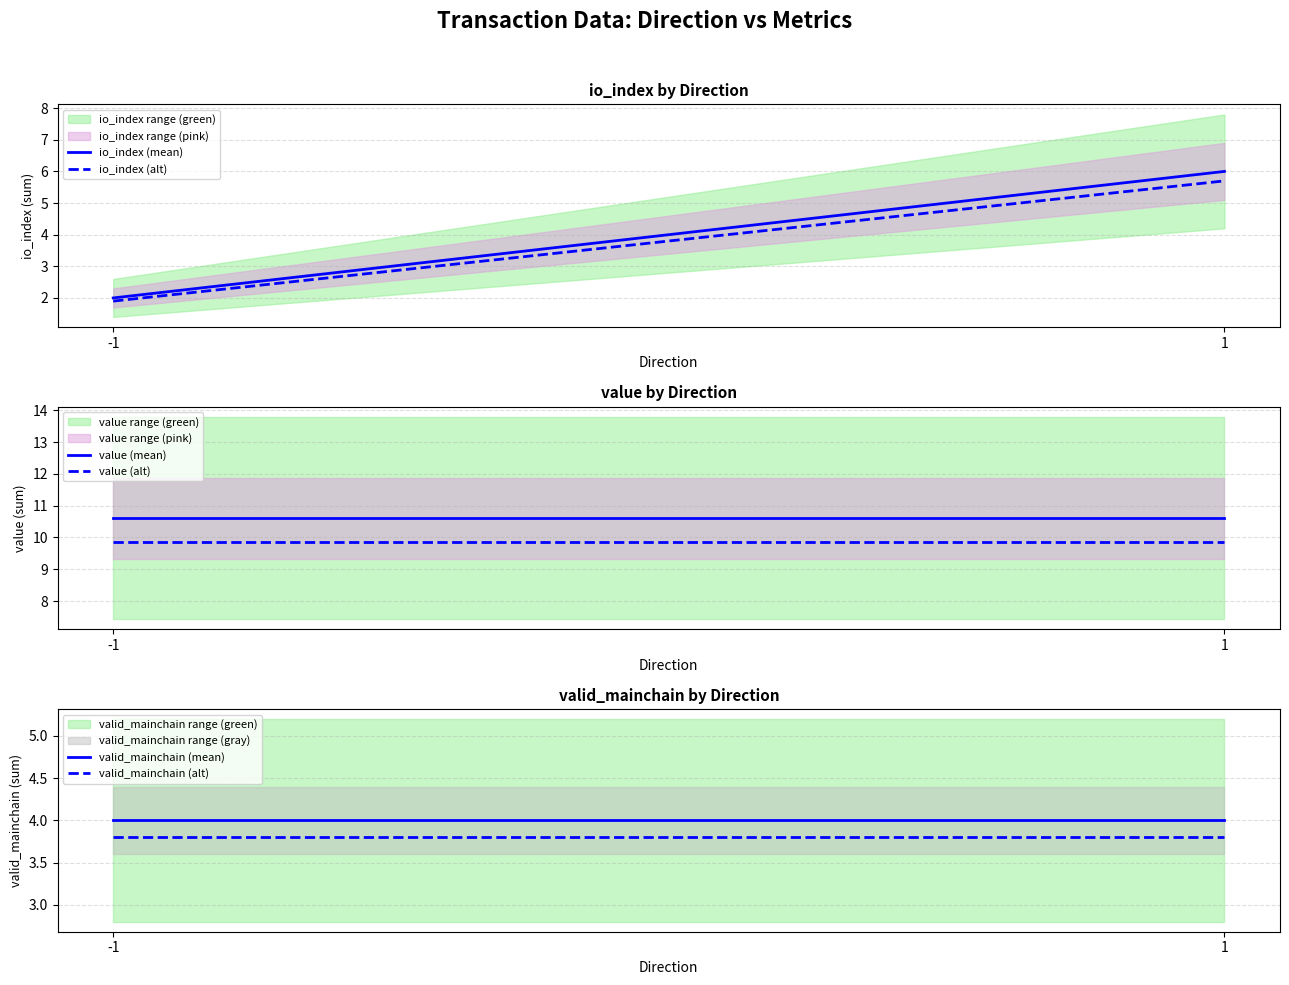

Which series changed the most between -1 and 1?

io_index (mean)